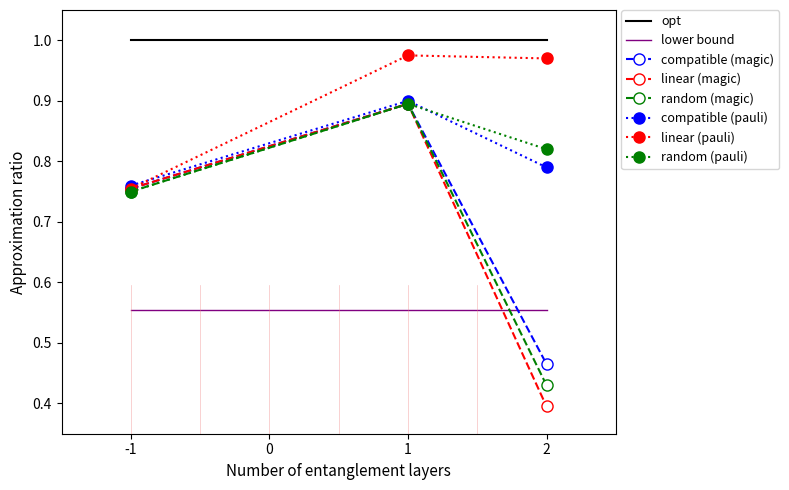

Which series has the widest spread of values?

linear (magic)